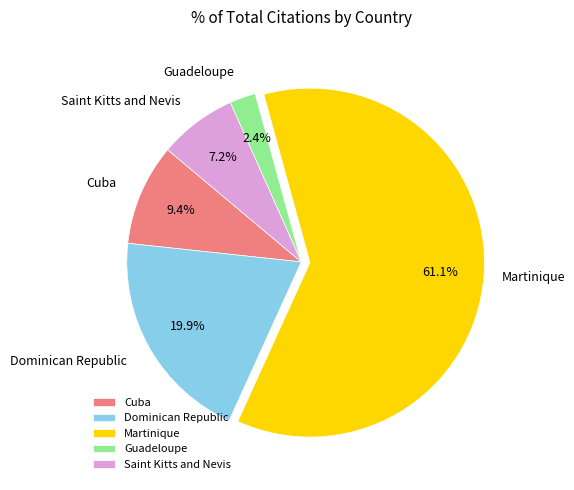

To the nearest percent, what is the difference between the Martinique and Guadeloupe slice percentages?

59%